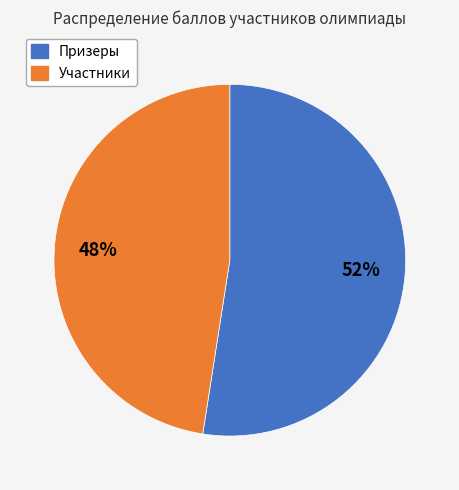

How many slices are in this pie chart?

2